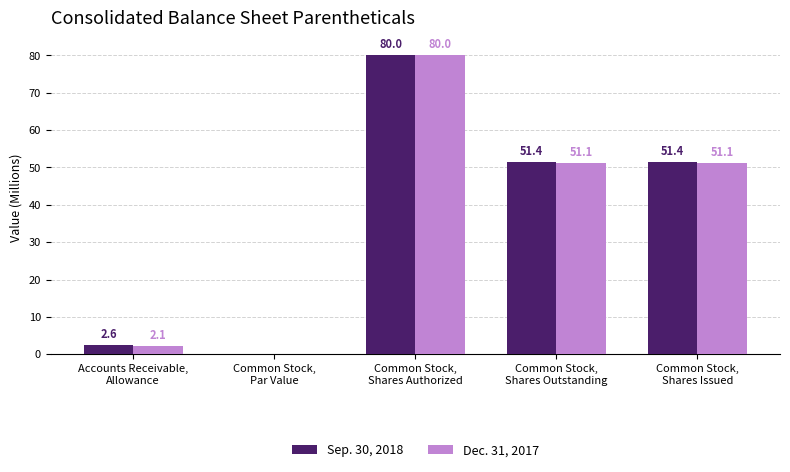

What is the sum of all Sep. 30, 2018 values?

185.4